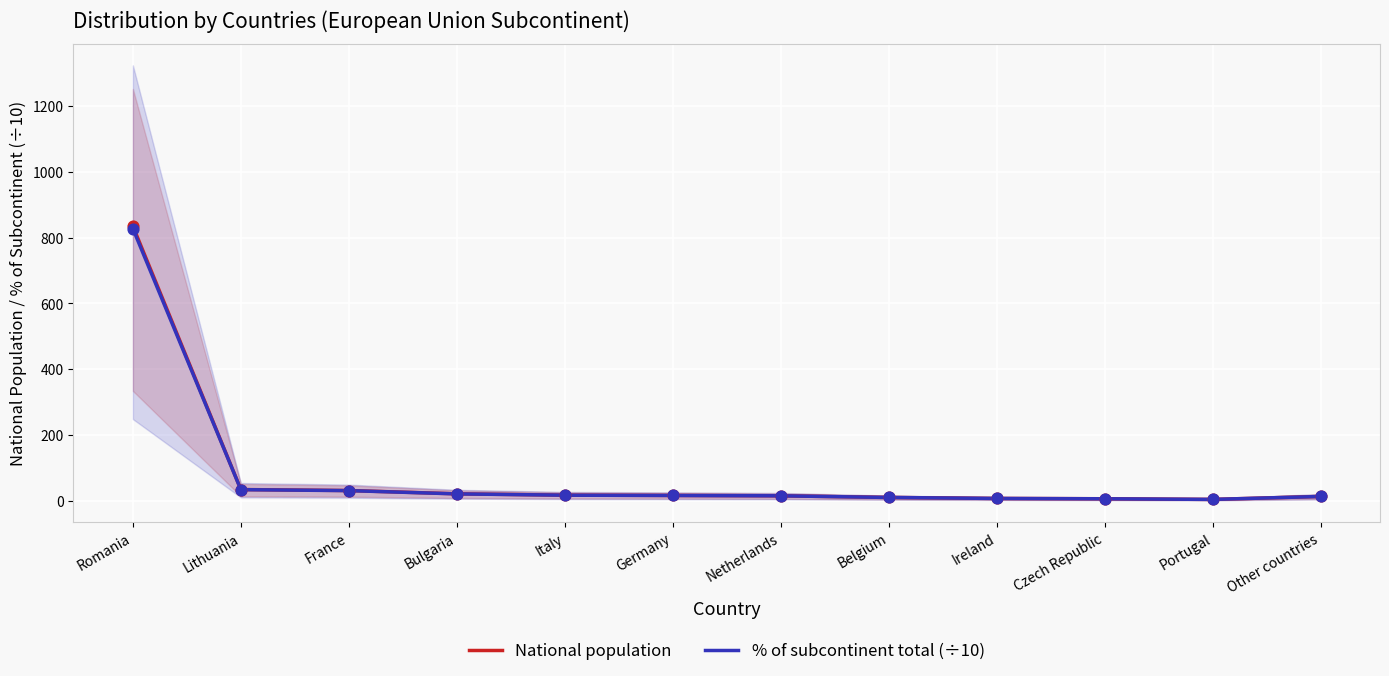

At how many categories does at least one series exceed 654?

1